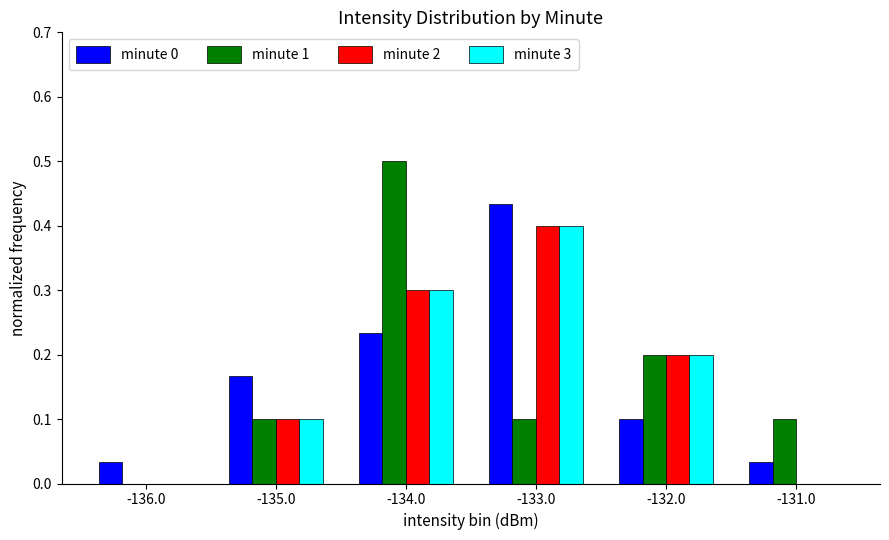

Which category has the highest value in the minute 2 series?

-133.0